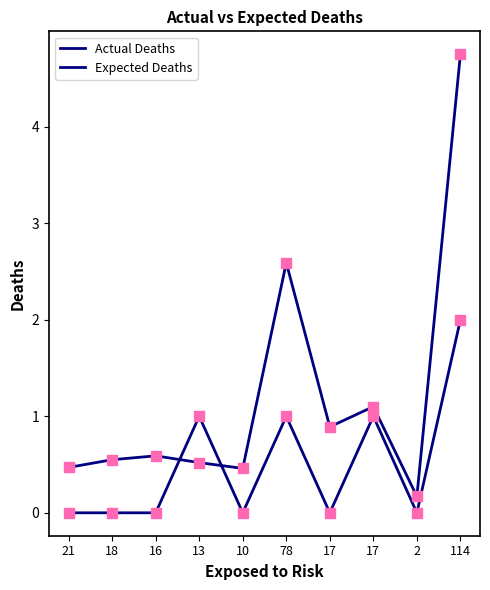

Is this an area chart (filled region under the line)?

No